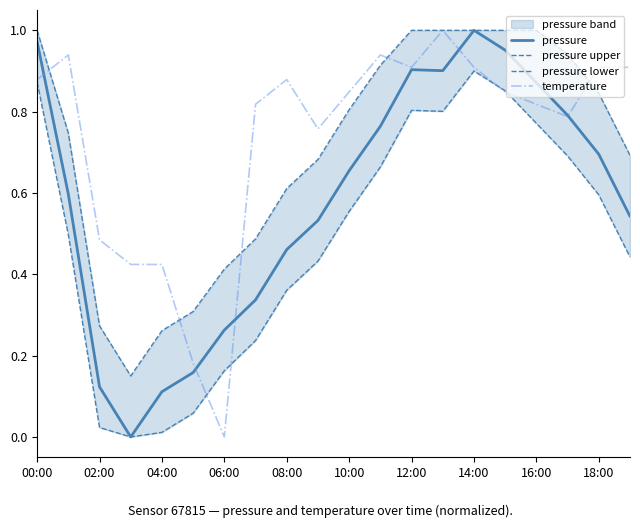

Which category has the lowest value in the temperature series?

06:00